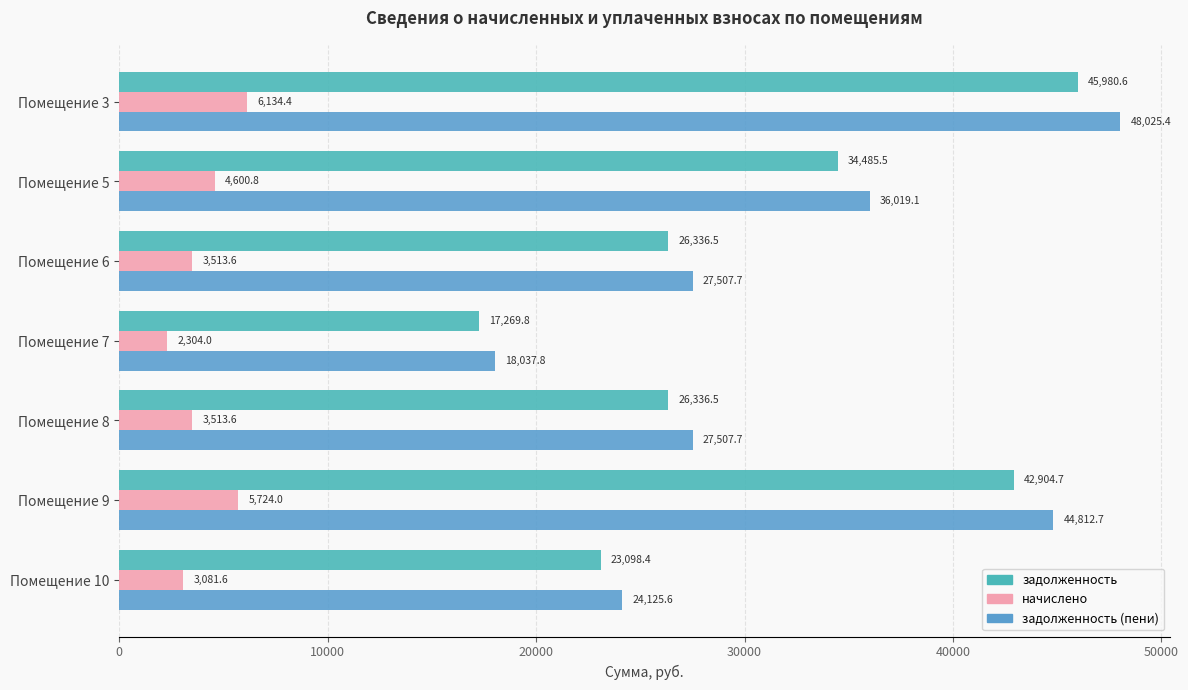

How many values in the задолженность series are below 26336?

2